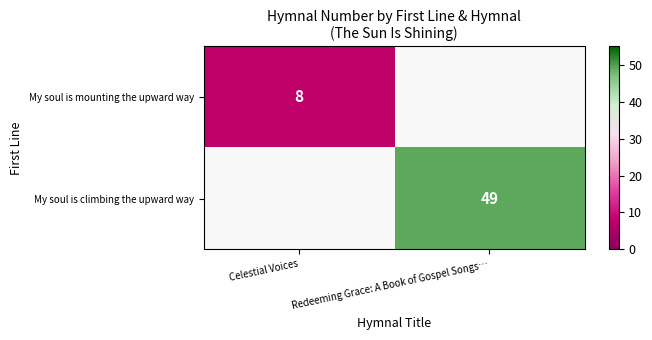

Which has a higher value, Celestial Voices or Redeeming Grace: A Book of Gospel Songs…?

Redeeming Grace: A Book of Gospel Songs…